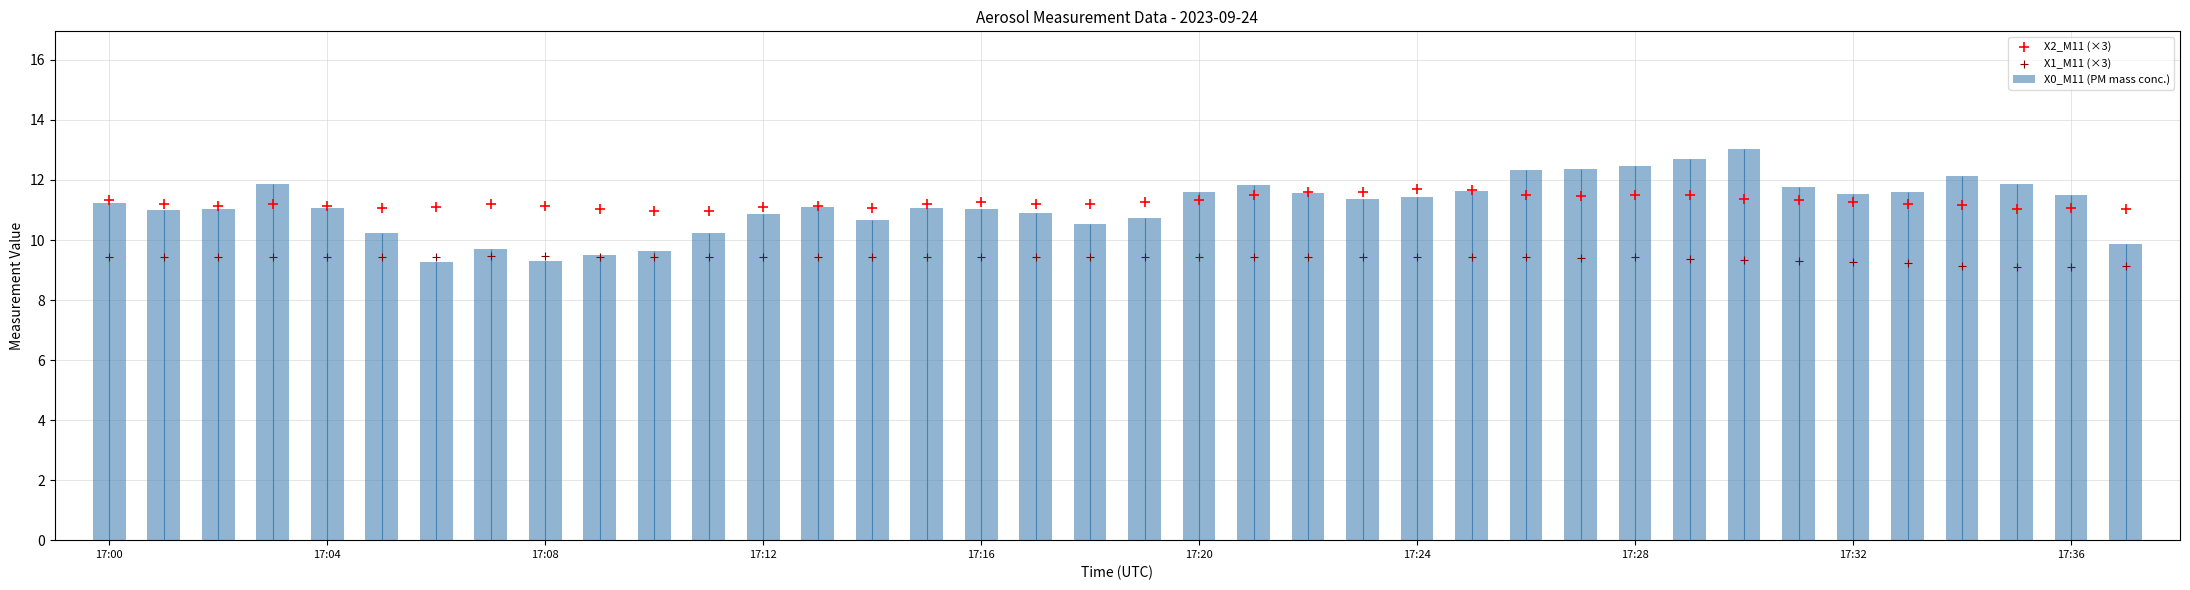

Which series reaches the maximum Y coordinate?

X0_M11 (PM mass conc.)